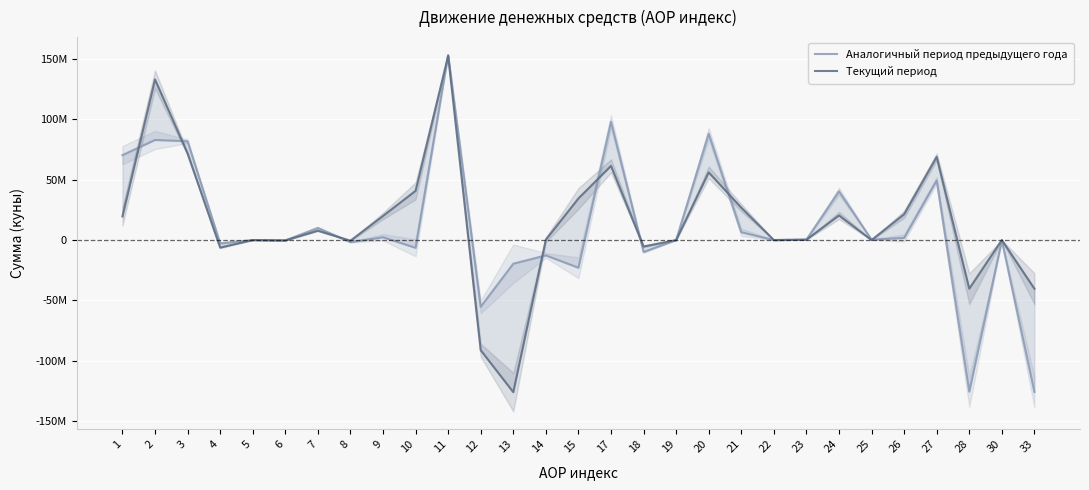

What is the highest value of the Текущий период series?

152499885